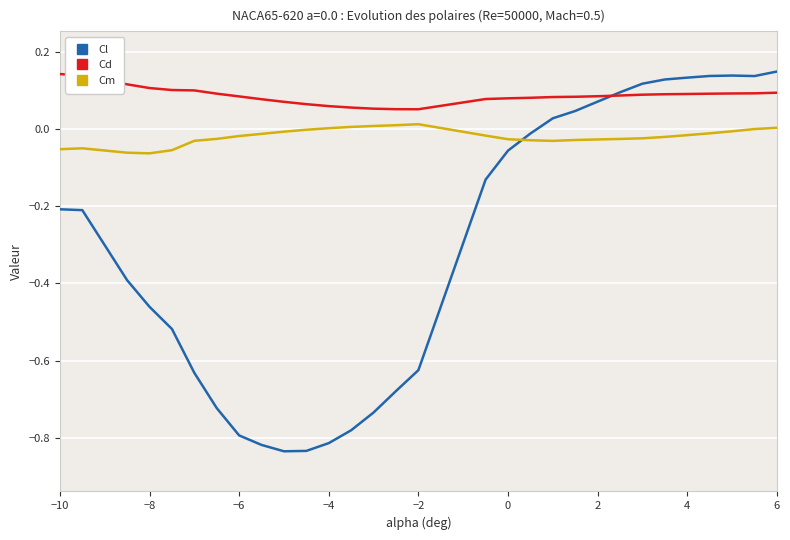

True or false: Cd and Cm cross at least once.

False